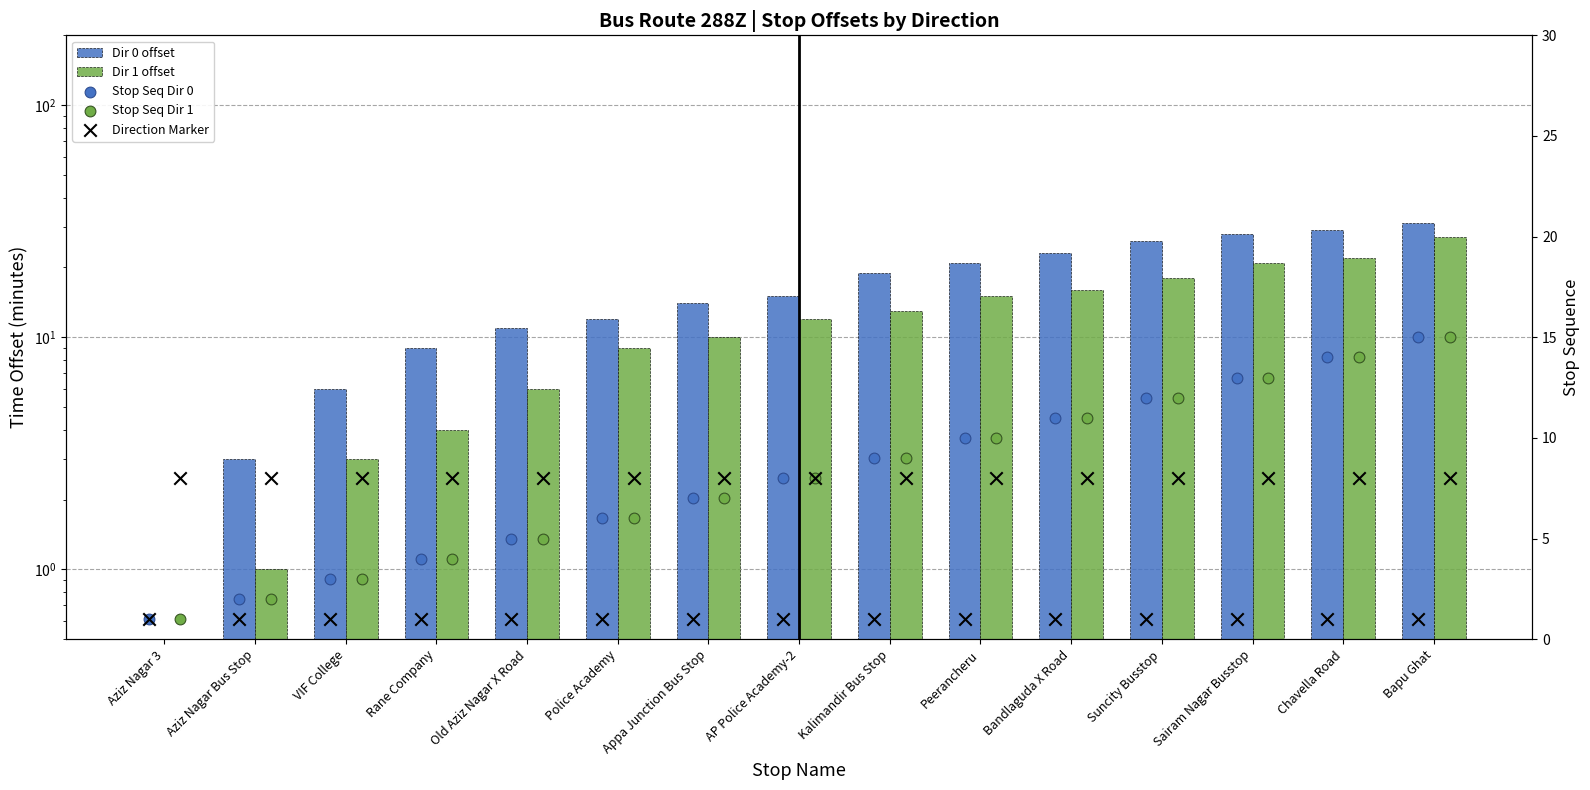

Which series has the largest total across all categories?

Dir 0 offset